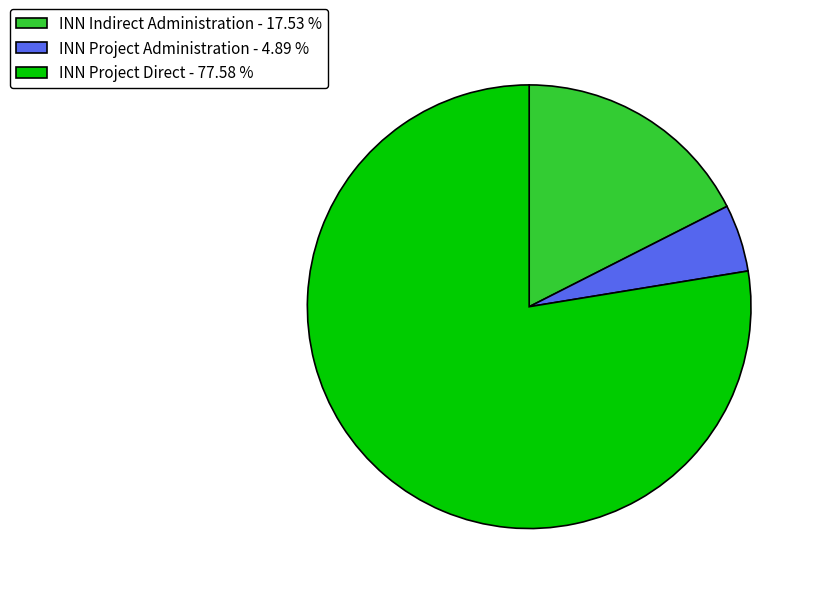

Does INN Project Direct - 77.58 % represent more than half of the total?

Yes